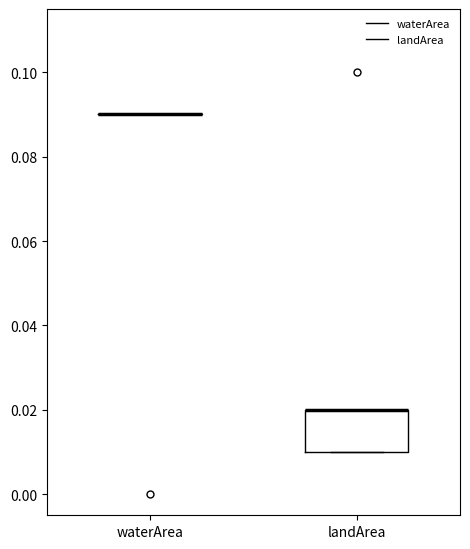

Comparing the boxes themselves (not the whiskers), which one is the tallest?

landArea